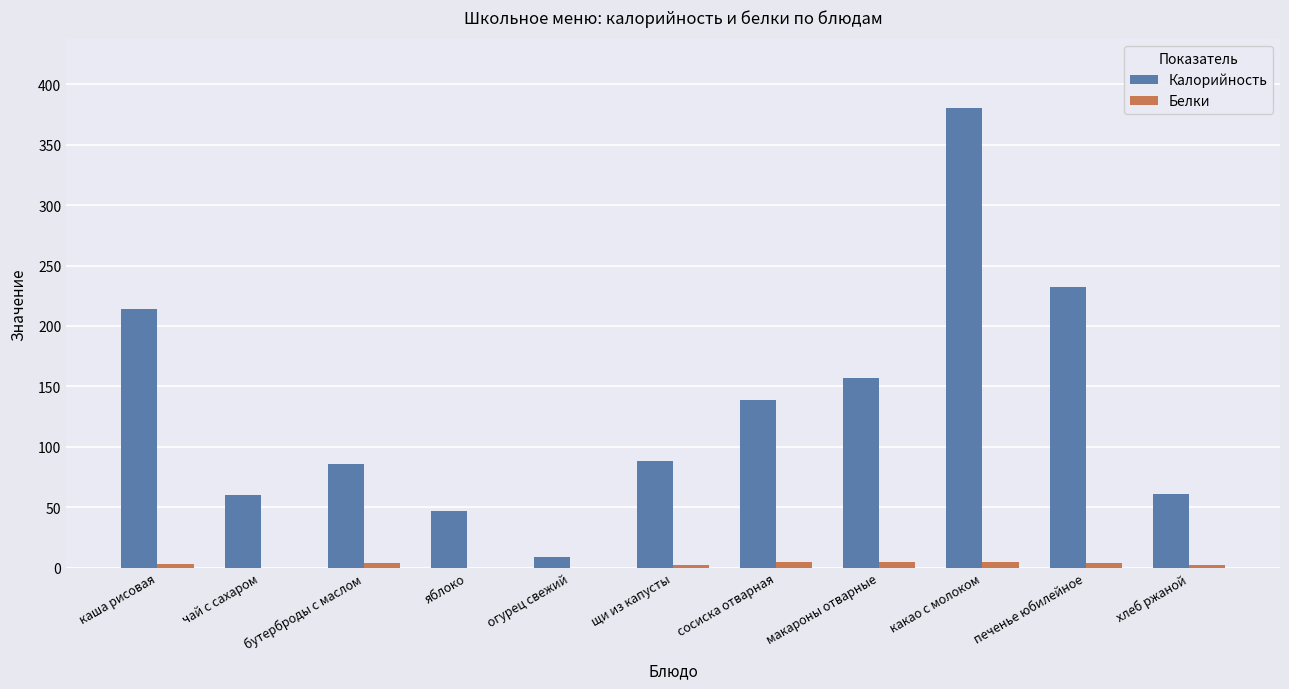

Which category has the highest value across all series?

какао с молоком